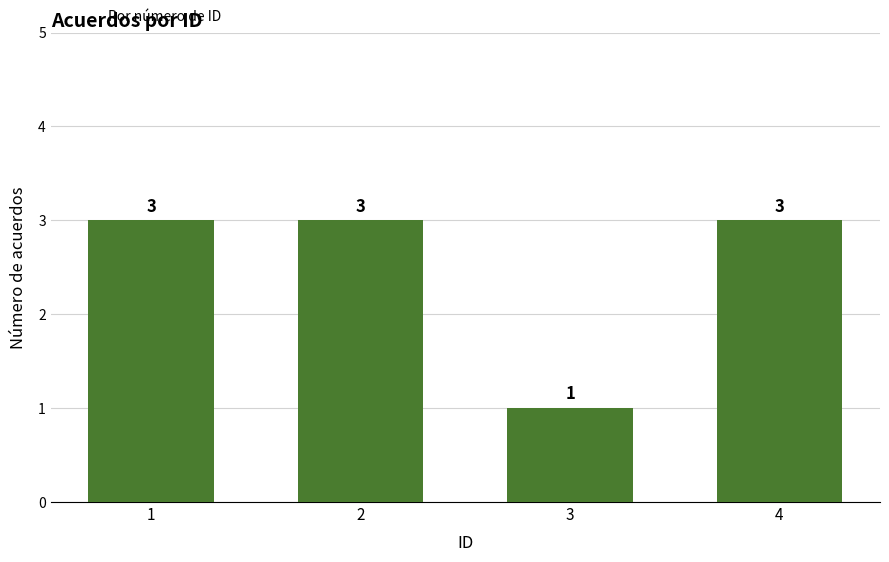

What is the value of the 2nd bar from the left?

3